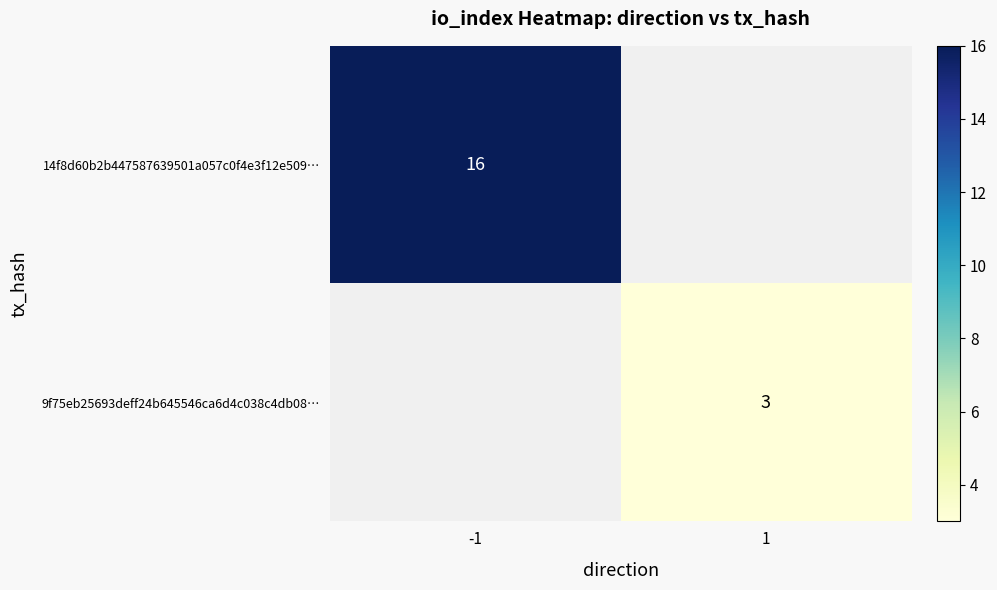

Is the value of 9f75eb25693deff24b645546ca6d4c038c4db08… at 1 greater than the value of 14f8d60b2b447587639501a057c0f4e3f12e509… at -1?

No